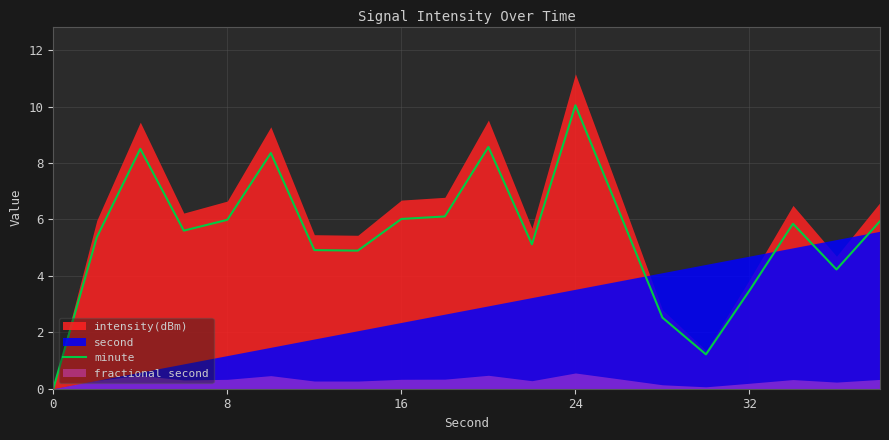

Is it true that minute equals 10.0 at 24?

True